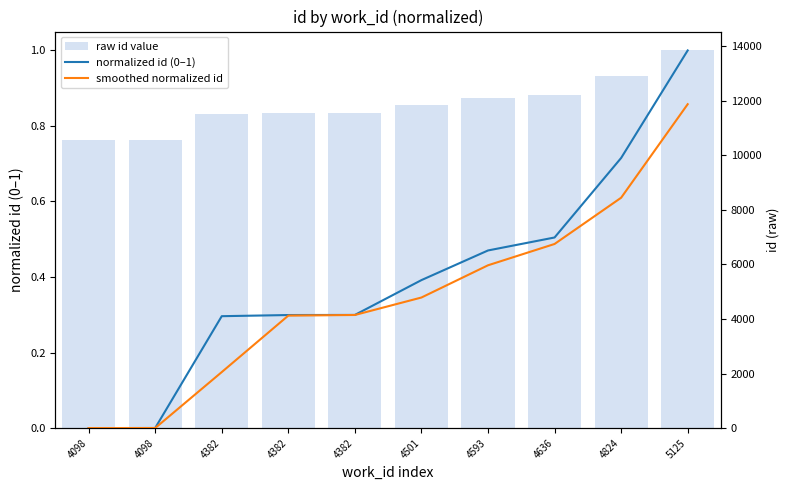

List the series in order of their peak value, highest first.

raw id value, normalized id (0–1), smoothed normalized id